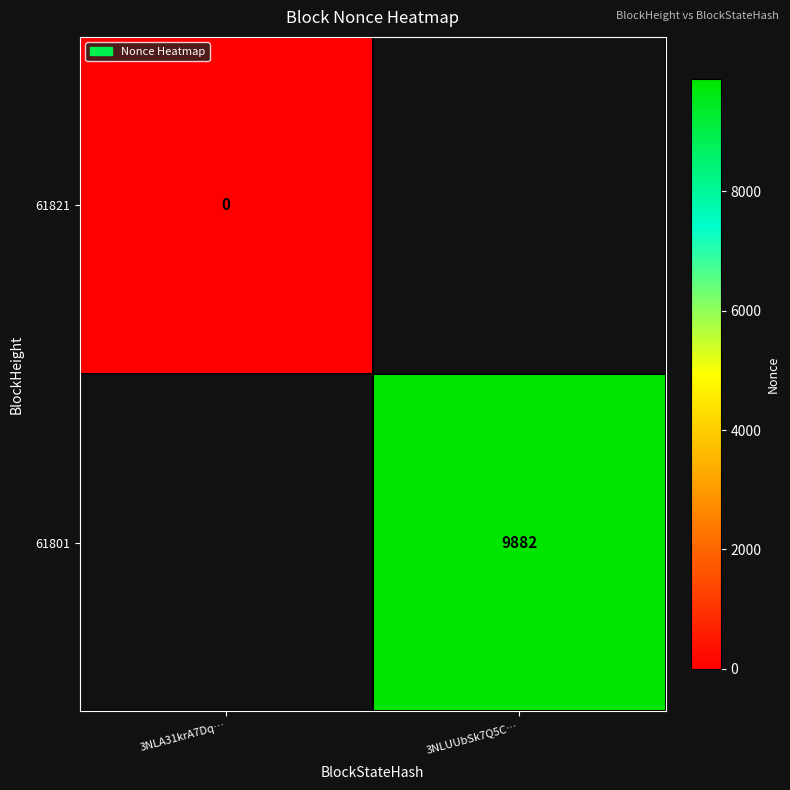

True or false: 61801 has a value of 16458 at 3NLUUbSk7Q5C….

False